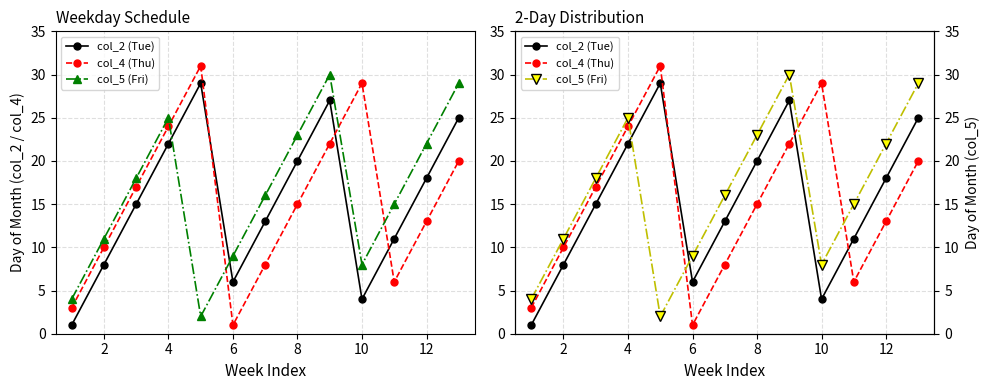

Is this an area chart (filled region under the line)?

No